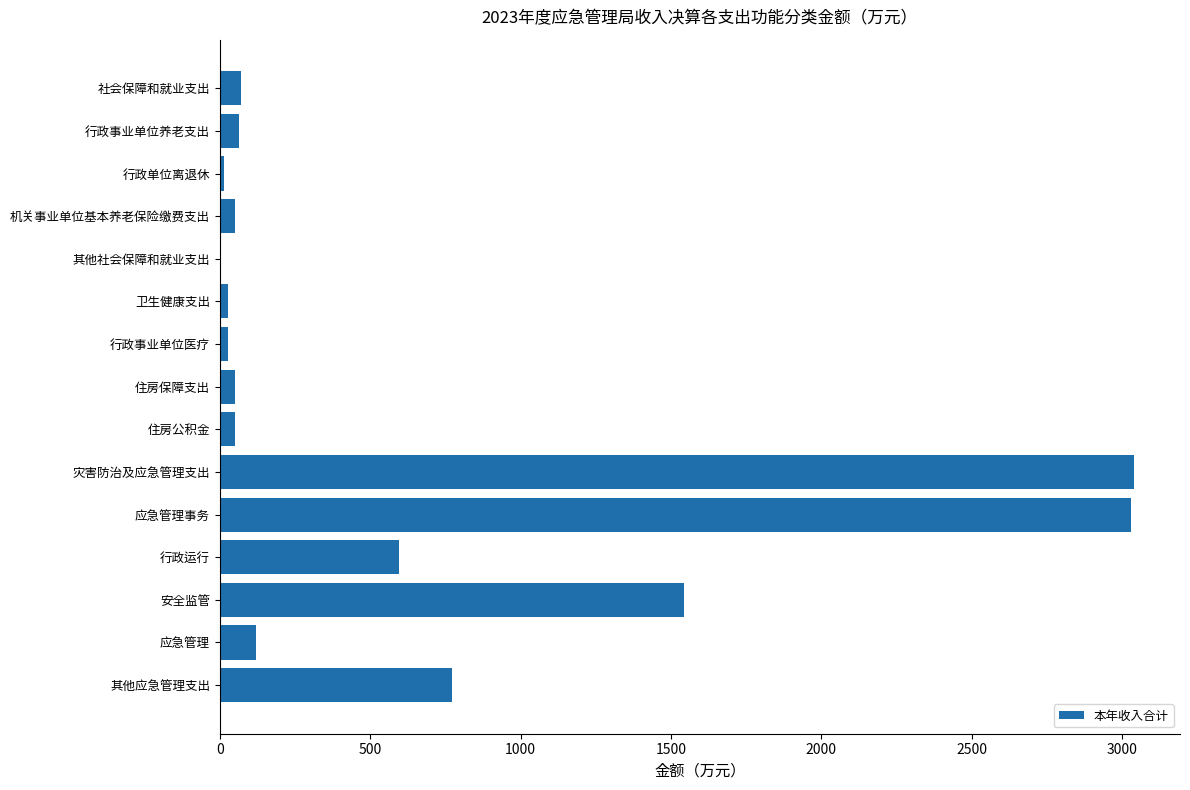

Is it true that the value at 灾害防治及应急管理支出 is 3039.8?

True